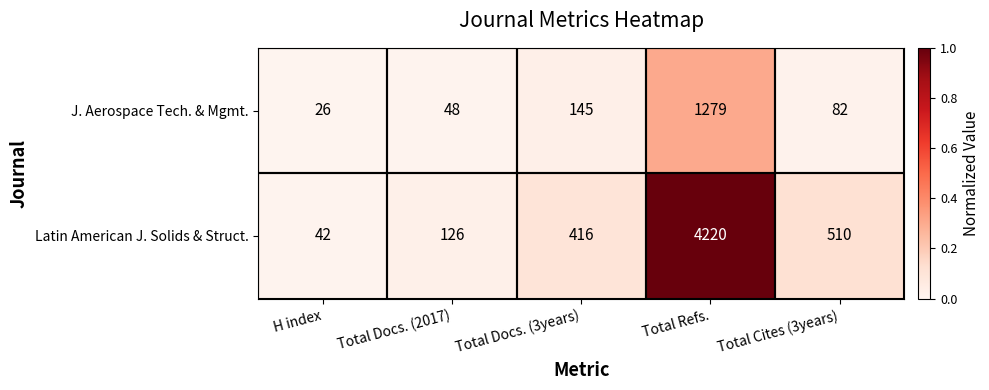

Is it true that J. Aerospace Tech. & Mgmt. equals 20 at Total Cites (3years)?

False